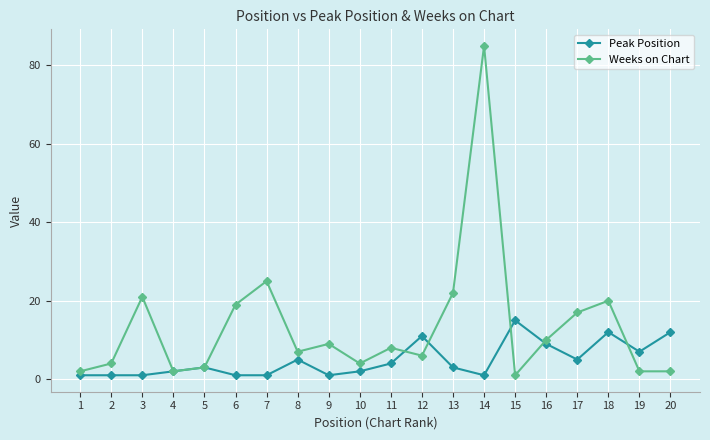

Does the chart display data point markers on the line(s)?

Yes